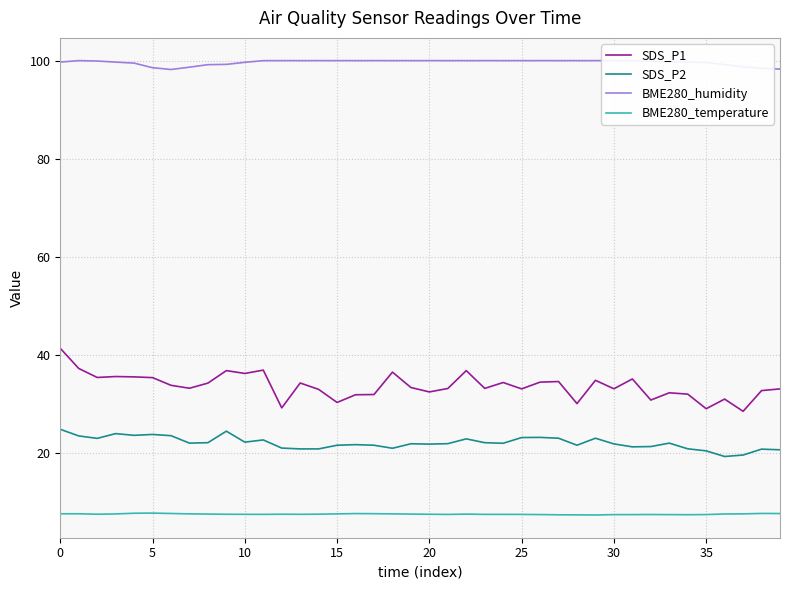

True or false: BME280_temperature and SDS_P2 intersect in this chart.

False